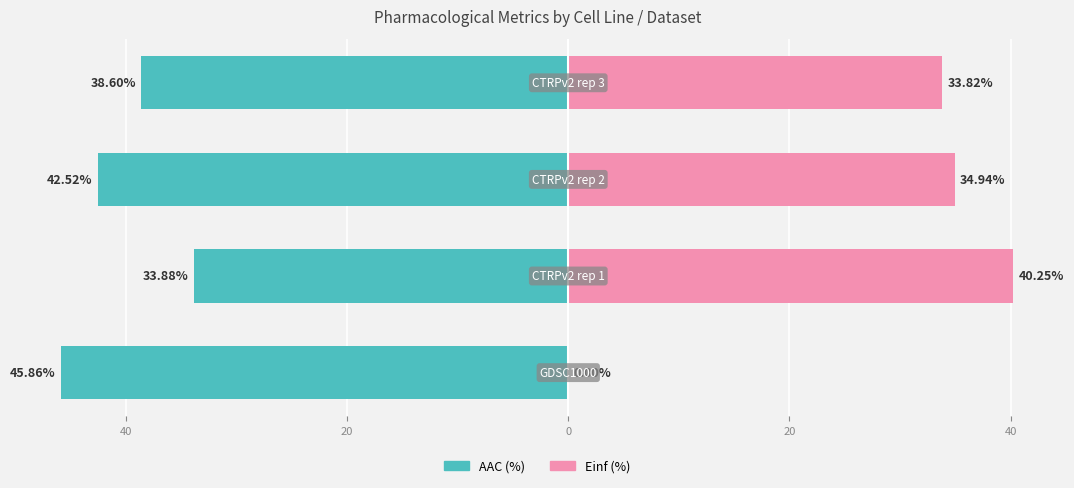

What is the approximate value of Einf (%) at 40?

40.3